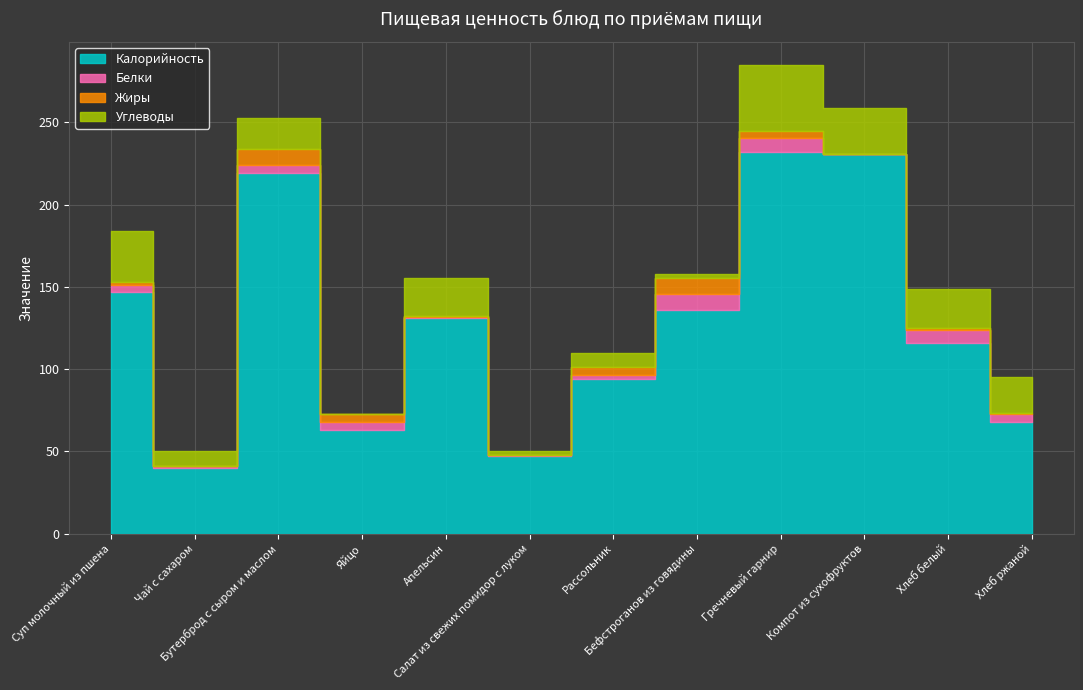

At which category does Углеводы reach its first local valley?

Чай с сахаром